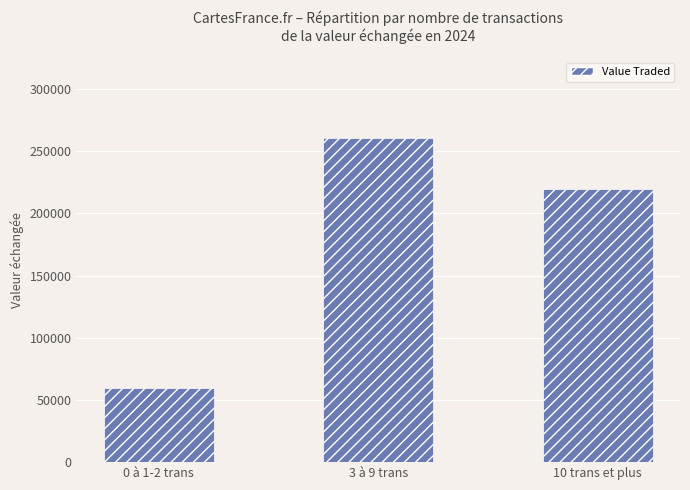

What is the sum of all values?

540220